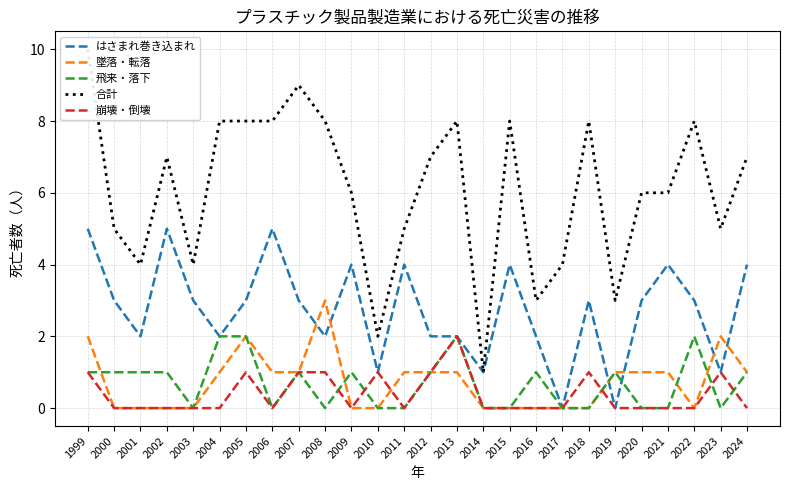

True or false: 飛来・落下 and 合計 intersect in this chart.

False